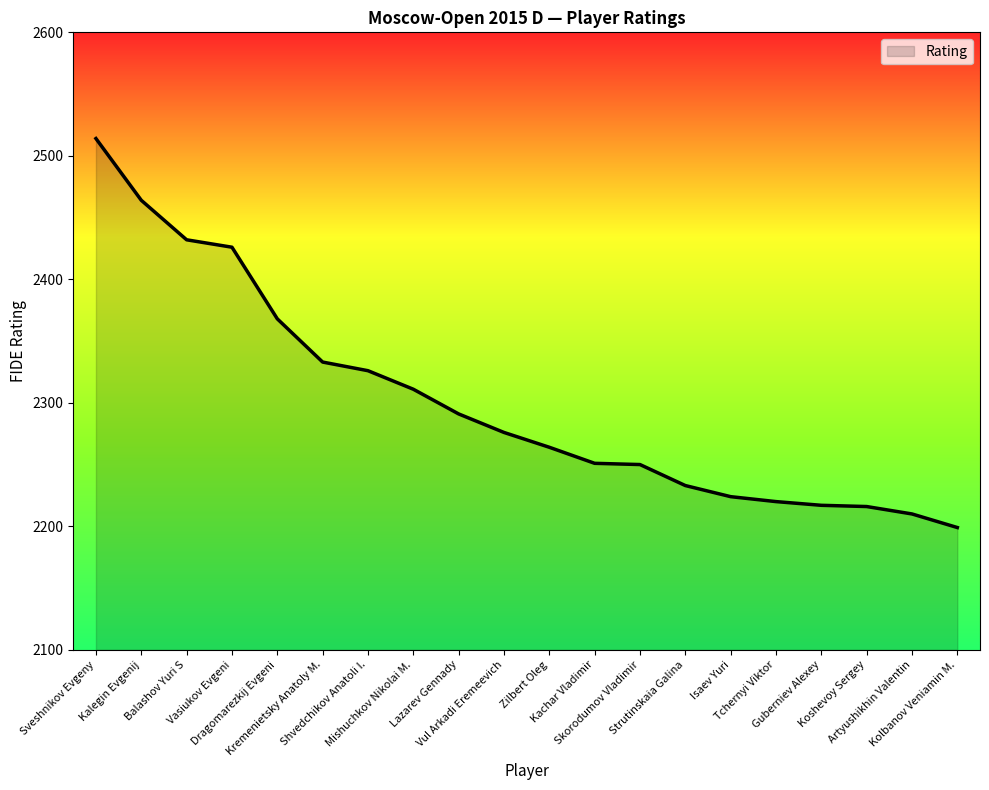

What is the difference between the values at Vul Arkadi Eremeevich and Artyushikhin Valentin?

66